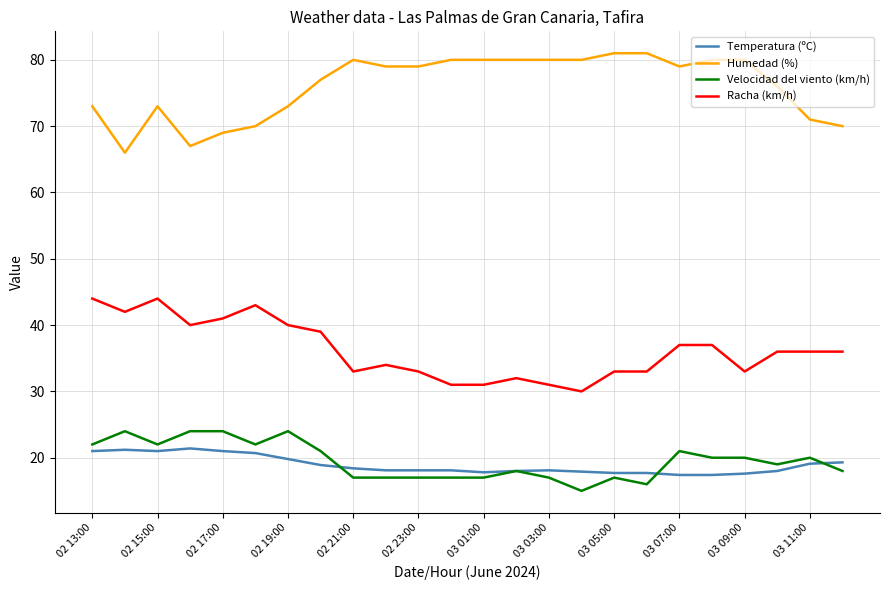

At how many categories does at least one series exceed 40?

24